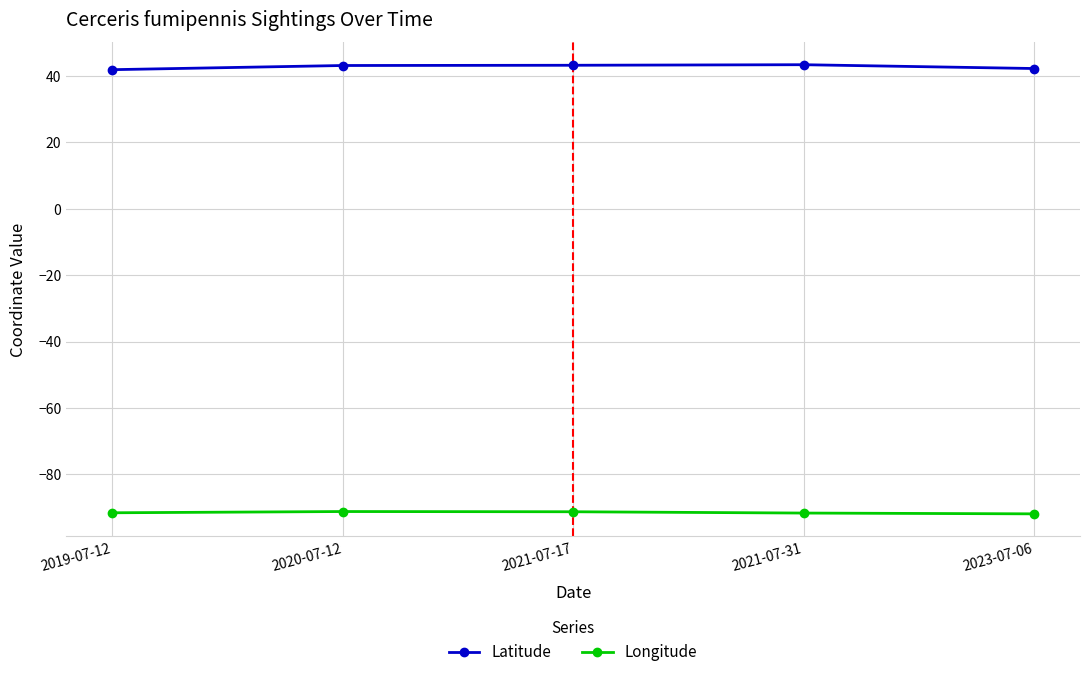

At 2020-07-12, list the series in order from smallest to largest.

Longitude, Latitude